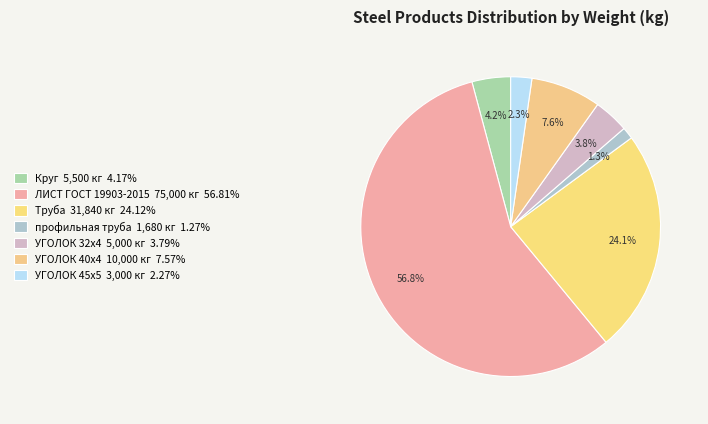

Is there any slice that represents more than half of the pie?

Yes